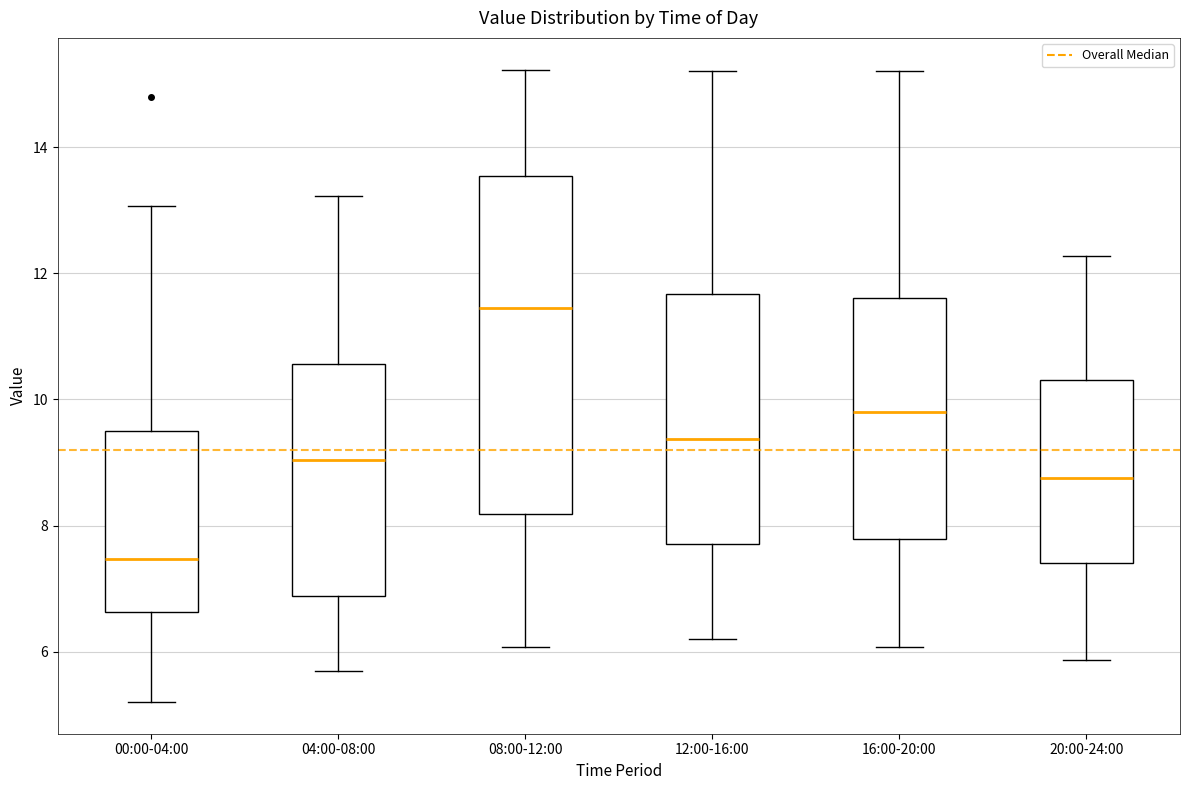

Which box is the tallest, from its lower edge to its upper edge?

08:00-12:00